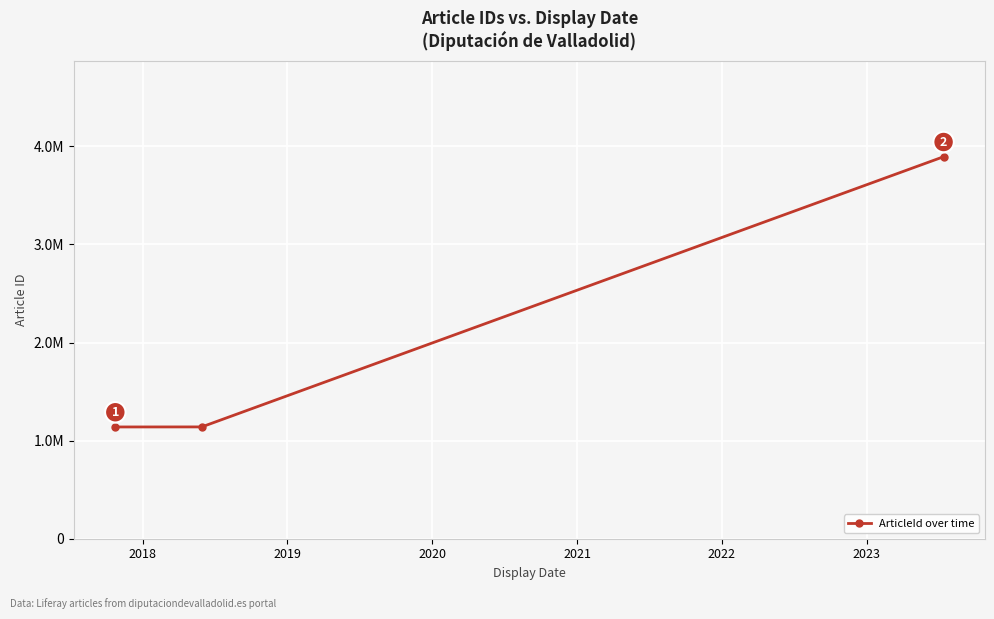

Does the chart have visible grid lines?

Yes